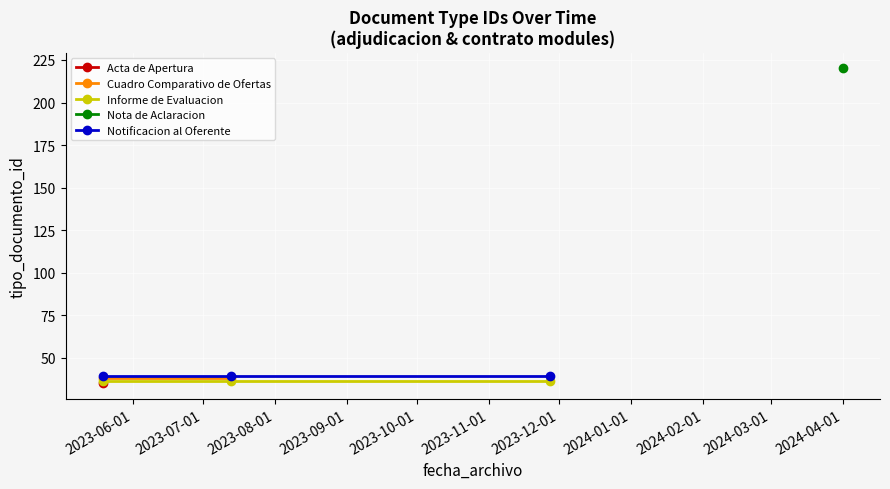

Read the value at 5, to the nearest 5.

35